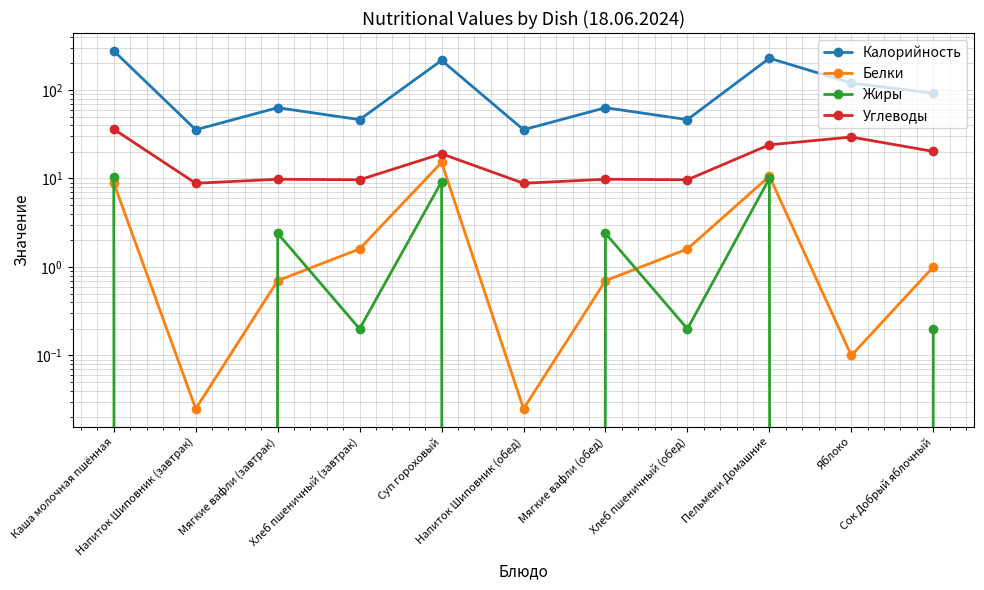

At which category is the sum across all series the highest?

Каша молочная пшённая